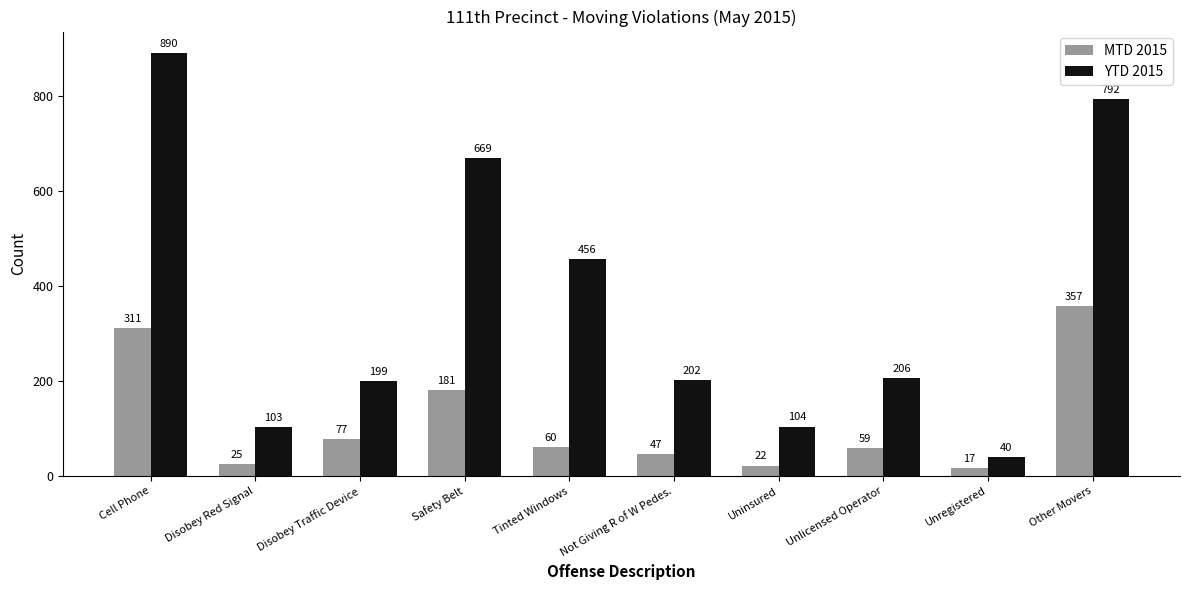

What is the spread (max minus min) of values at Tinted Windows?

396